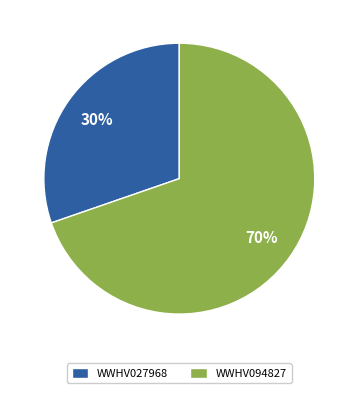

Which slice is the largest?

WWHV094827